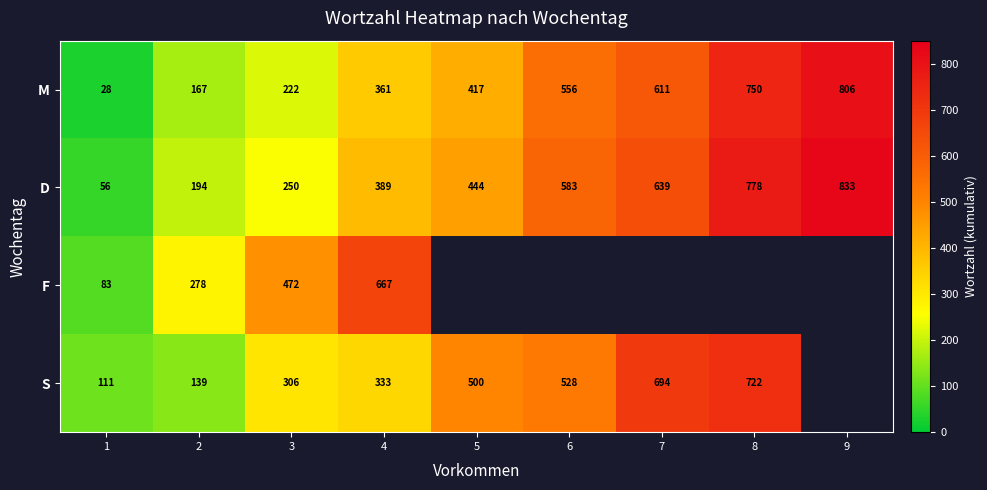

The value of S at 3 is 194.2. True or false?

False